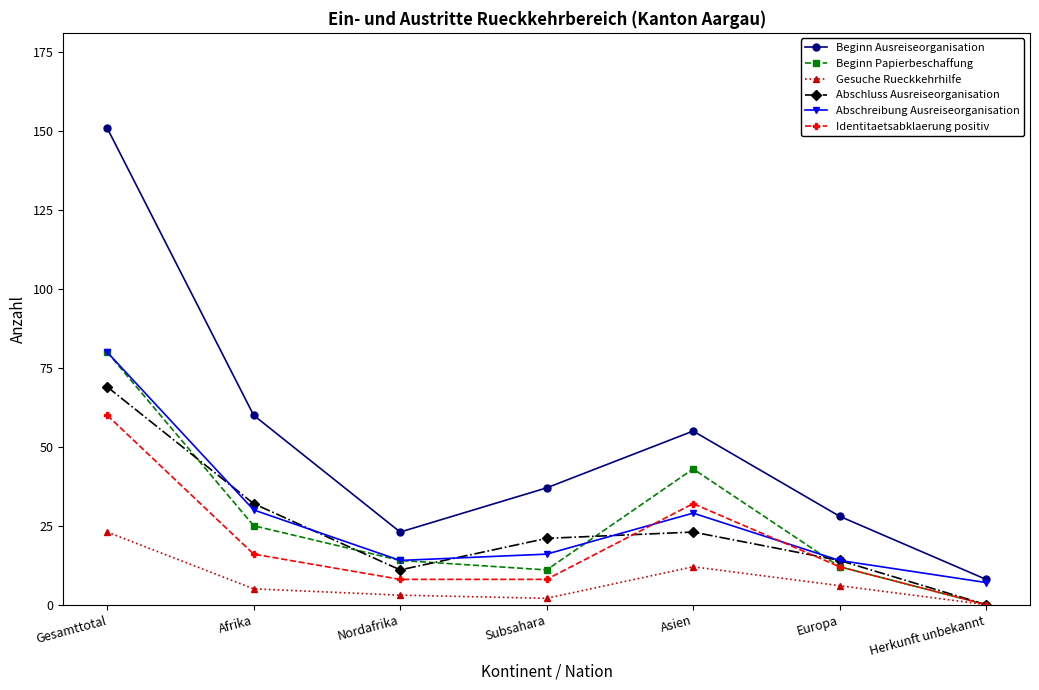

Is the value of Beginn Ausreiseorganisation at Subsahara greater than the value of Gesuche Rueckkehrhilfe at Gesamttotal?

Yes